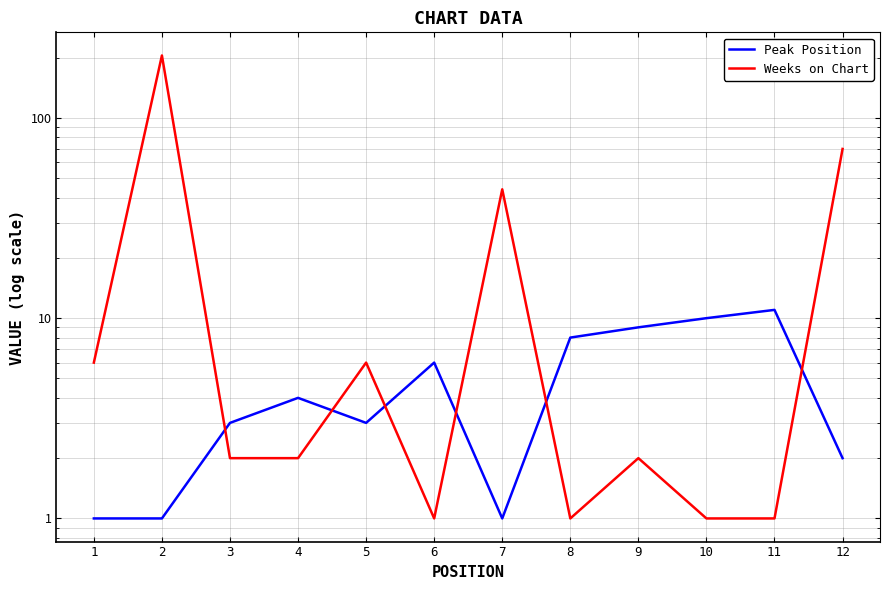

What is the difference between the maximum and minimum values in the Peak Position series?

10